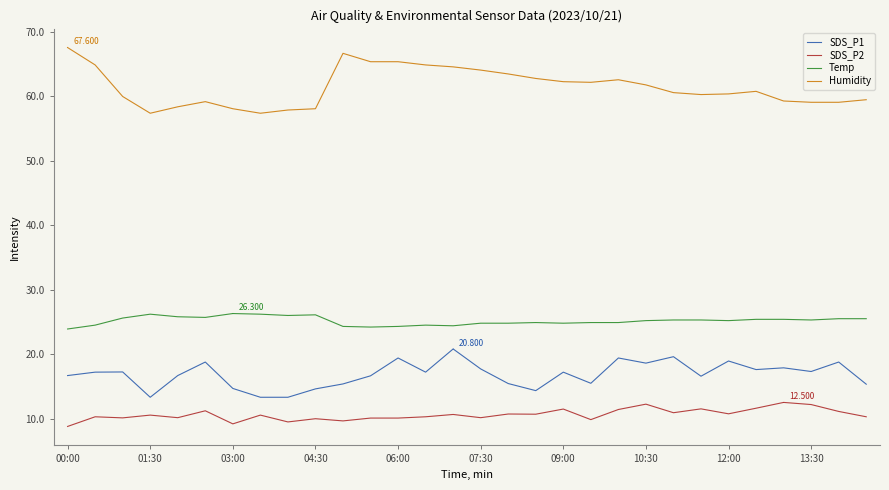

Which series has the largest total across all categories?

Humidity